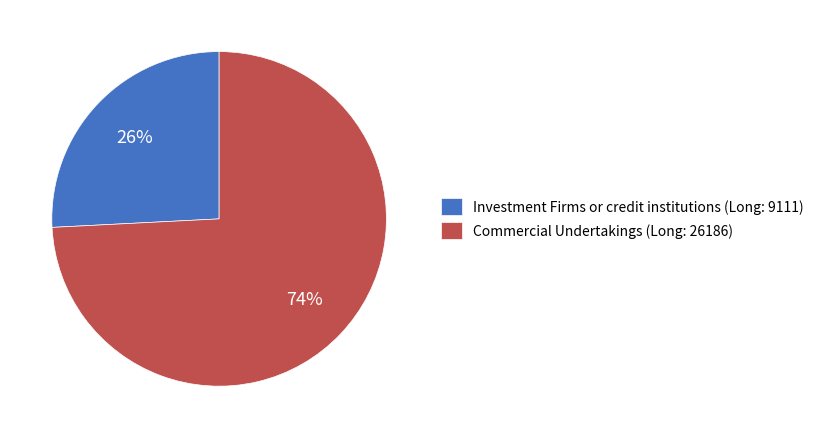

Which has a higher value, Commercial Undertakings (Long: 26186) or Investment Firms or credit institutions (Long: 9111)?

Commercial Undertakings (Long: 26186)